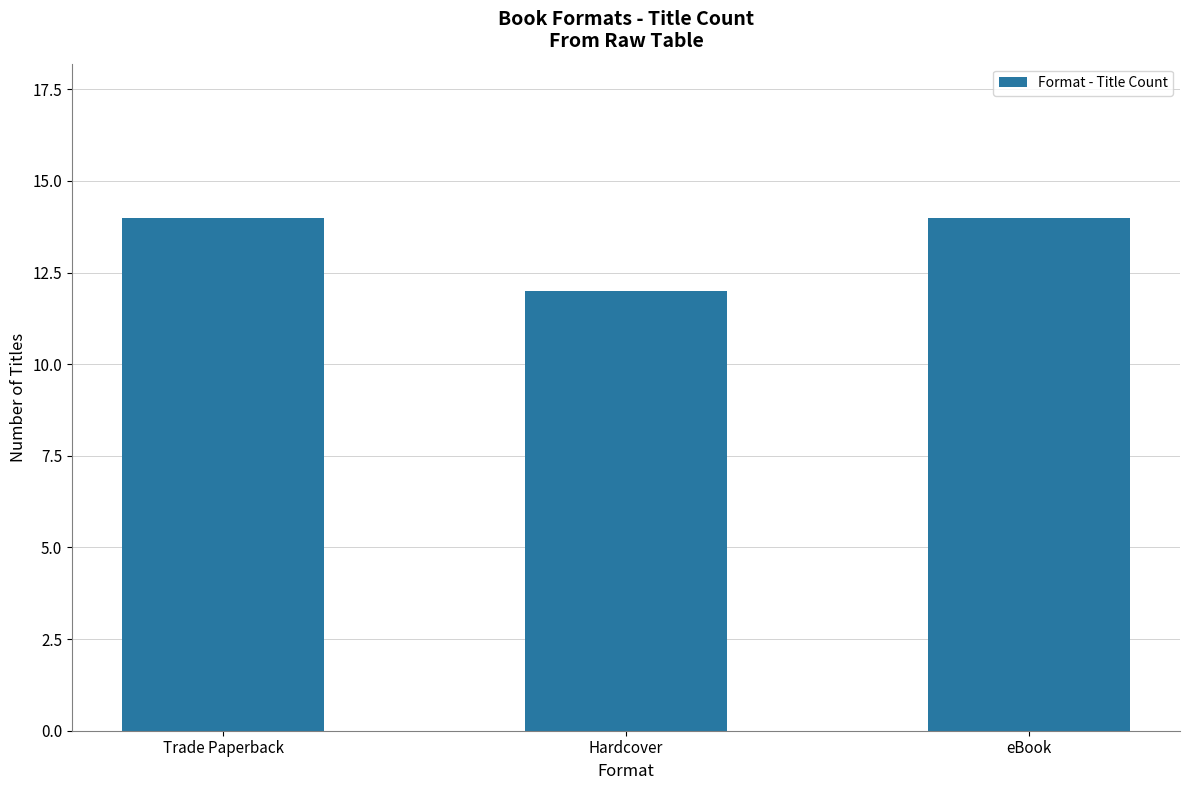

What is the minimum value shown in the chart?

12